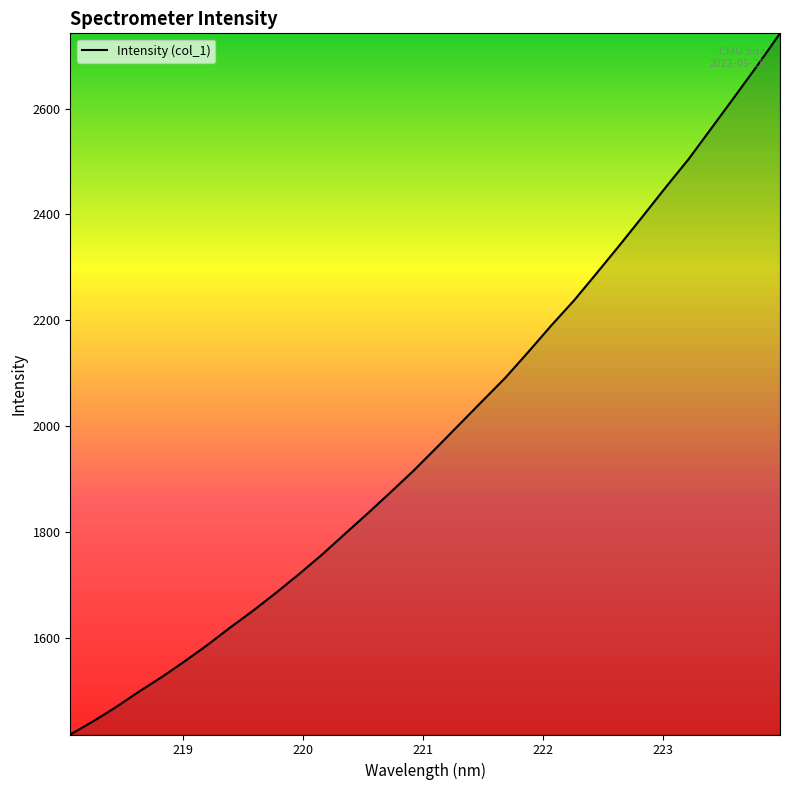

How many lines are shown in the chart?

1